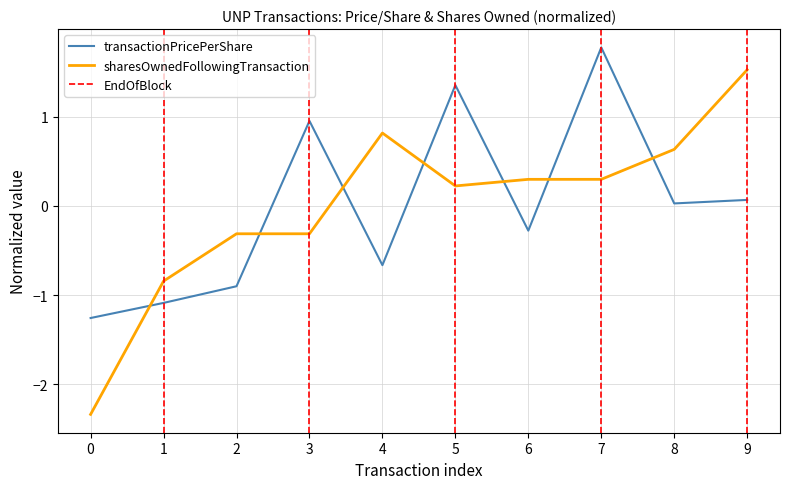

Is it true that transactionPricePerShare equals -0.8 at 0?

False